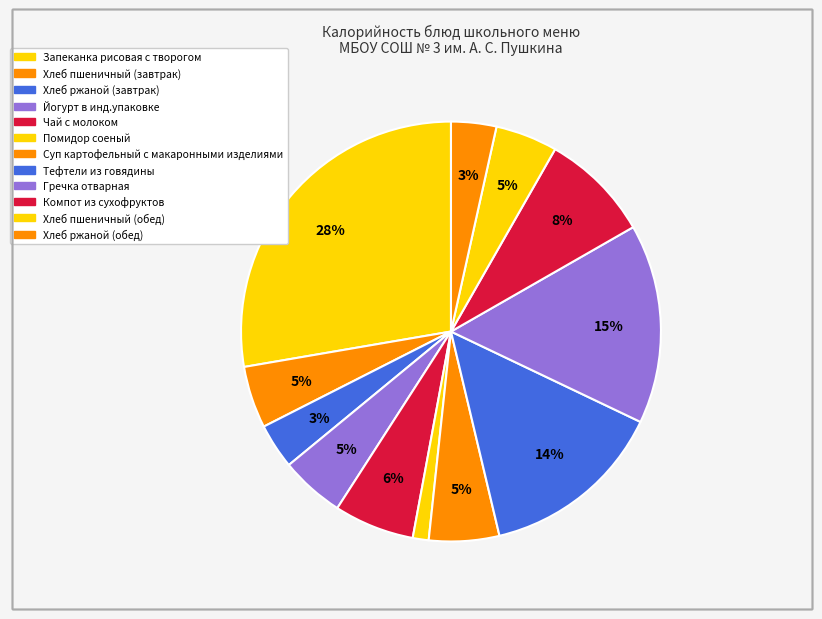

To the nearest percent, what is the combined percentage of Суп картофельный с макаронными изделиями and Йогурт в инд.упаковке?

10%